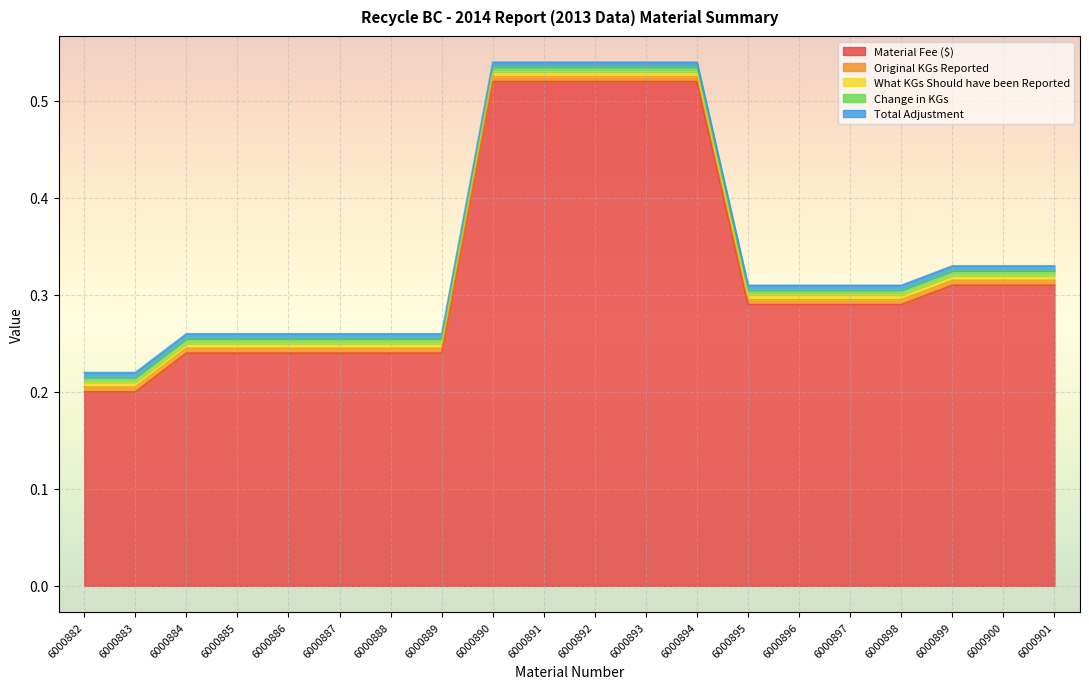

Rank the series at 6000883 from highest to lowest value.

Material Fee ($), Original KGs Reported, What KGs Should have been Reported, Change in KGs, Total Adjustment